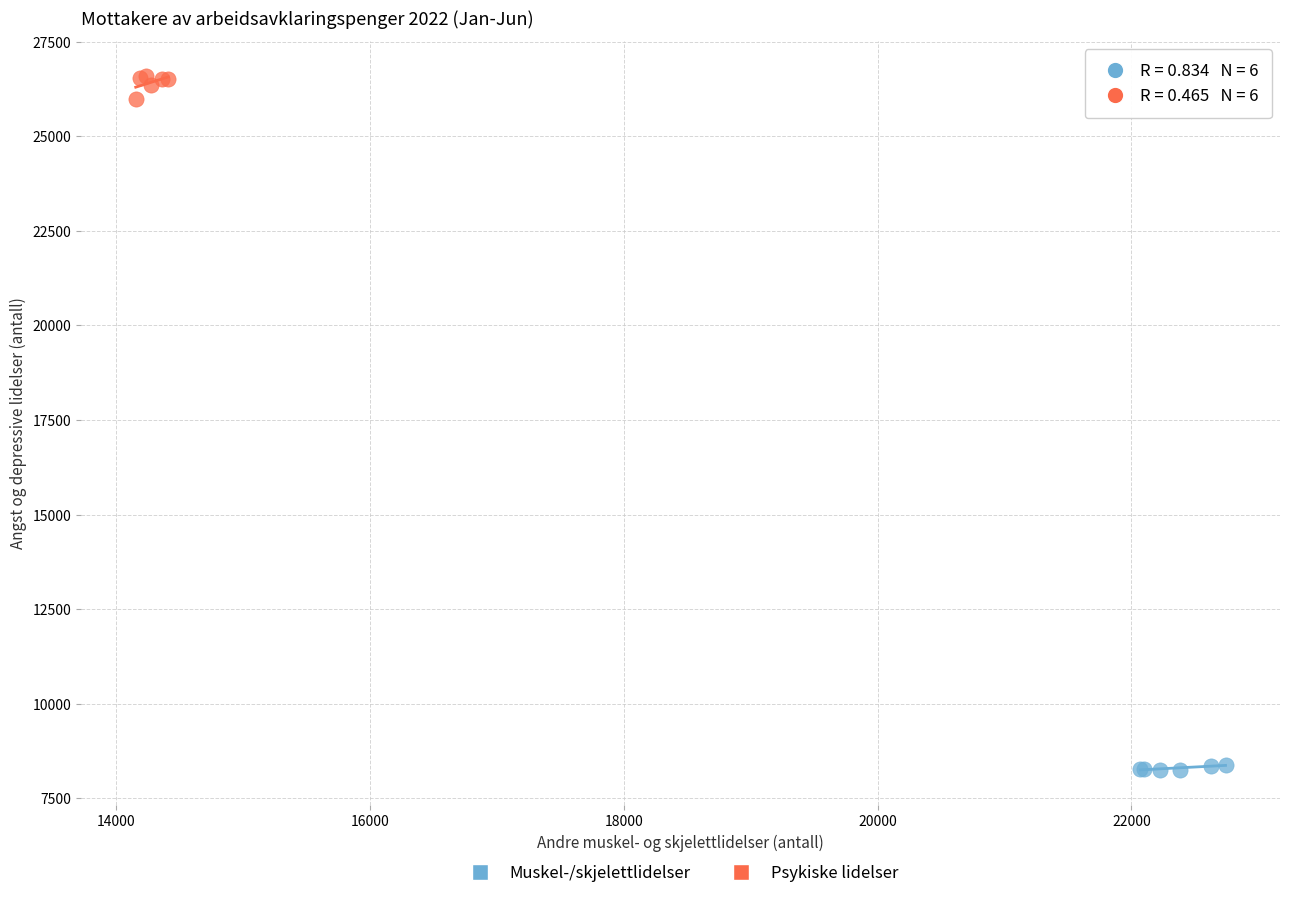

Which series reaches the maximum Y coordinate?

Psykiske lidelser